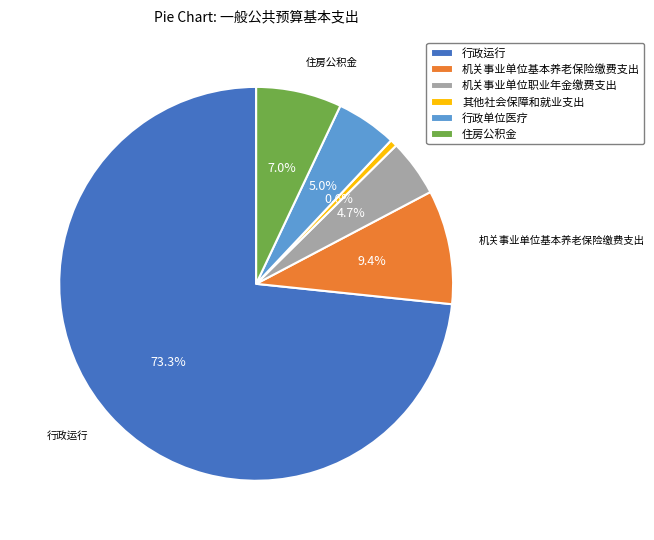

Is it true that 其他社会保障和就业支出 is 1% of the pie?

True